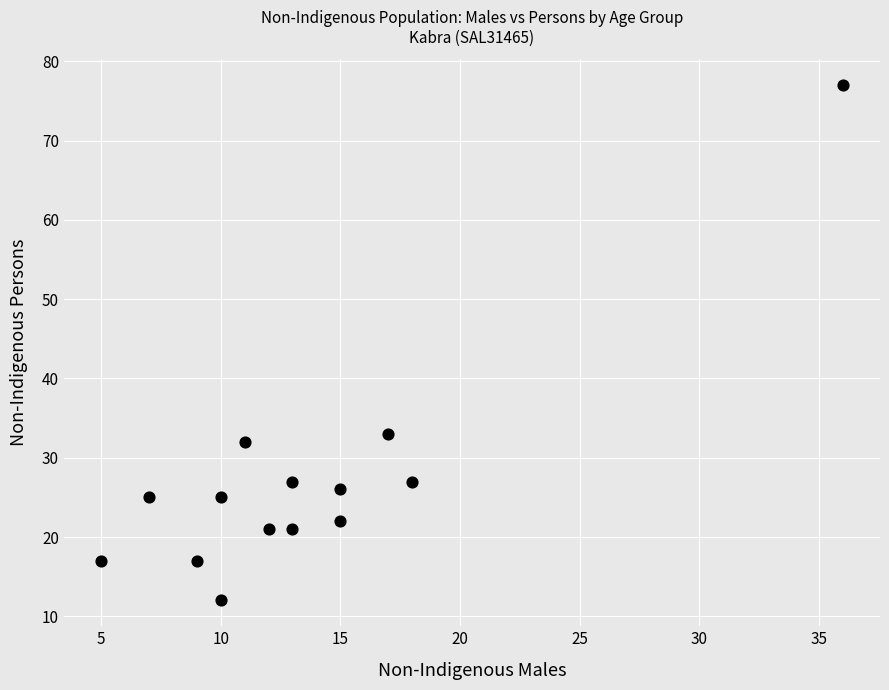

What Y value in the scatter plot is closest to 44?

33